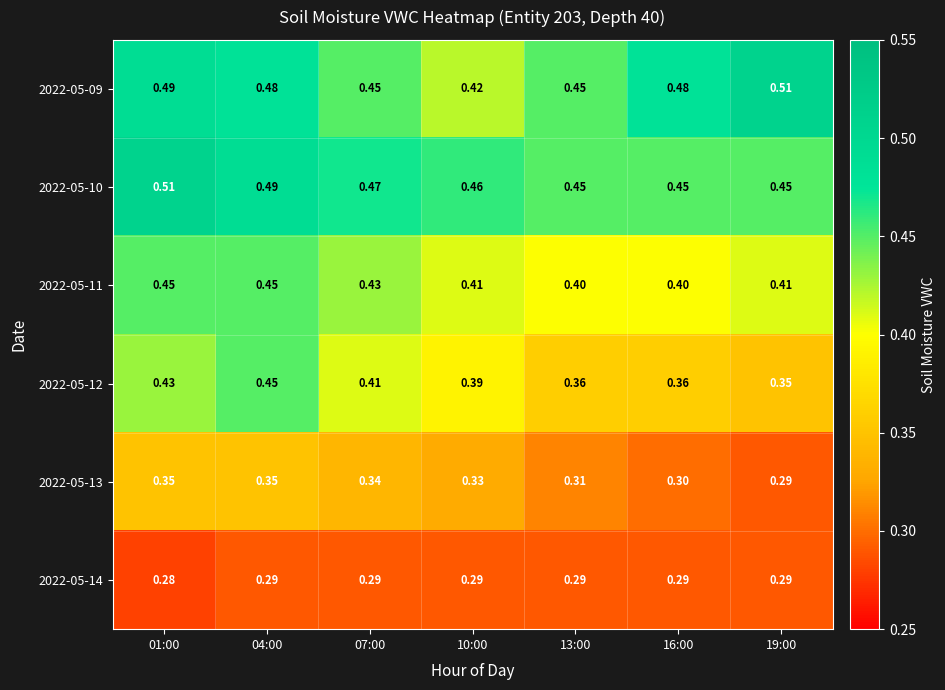

Reading left to right, list all the values displayed in this chart.

2022-05-09: 01:00=0.5	04:00=0.5	07:00=0.5	10:00=0.4	13:00=0.5	16:00=0.5	19:00=0.5
2022-05-10: 01:00=0.5	04:00=0.5	07:00=0.5	10:00=0.5	13:00=0.5	16:00=0.5	19:00=0.5
2022-05-11: 01:00=0.5	04:00=0.5	07:00=0.4	10:00=0.4	13:00=0.4	16:00=0.4	19:00=0.4
2022-05-12: 01:00=0.4	04:00=0.5	07:00=0.4	10:00=0.4	13:00=0.4	16:00=0.4	19:00=0.3
2022-05-13: 01:00=0.3	04:00=0.3	07:00=0.3	10:00=0.3	13:00=0.3	16:00=0.3	19:00=0.3
2022-05-14: 01:00=0.3	04:00=0.3	07:00=0.3	10:00=0.3	13:00=0.3	16:00=0.3	19:00=0.3